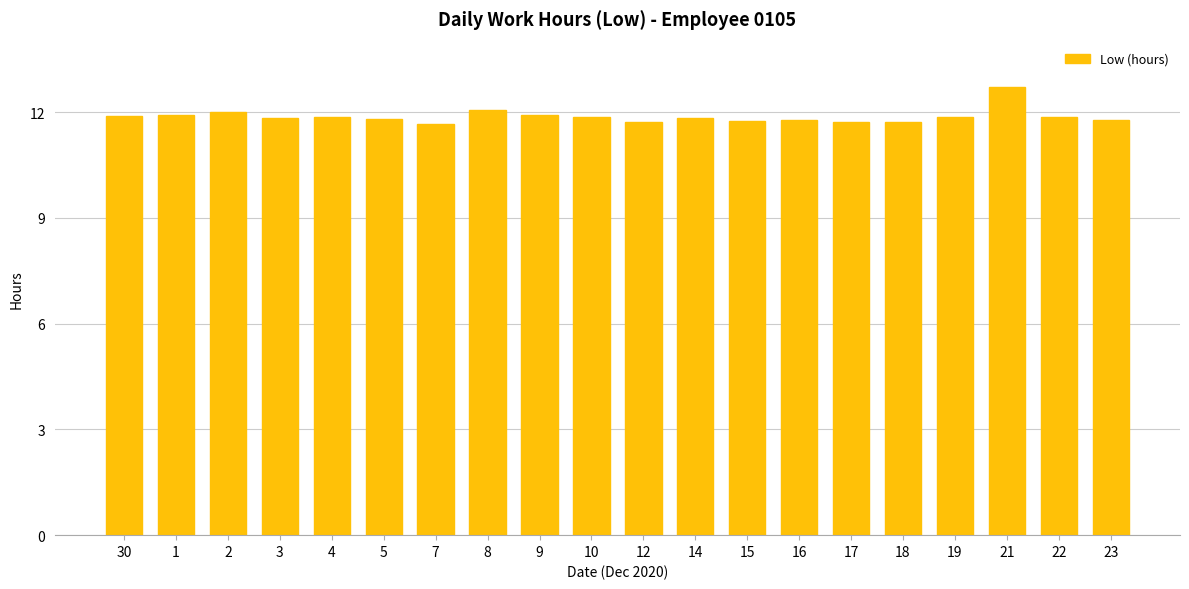

What is the average value?

11.9